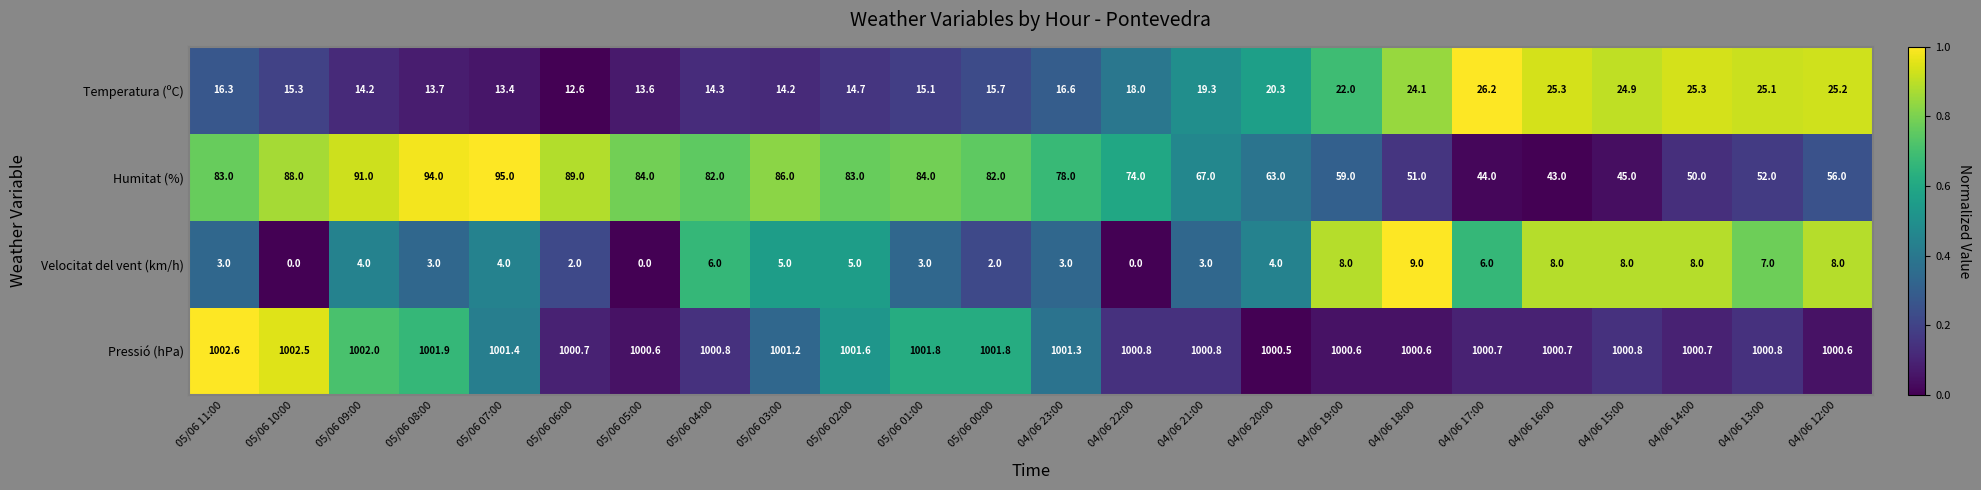

How many values in Velocitat del vent (km/h) are above zero?

21